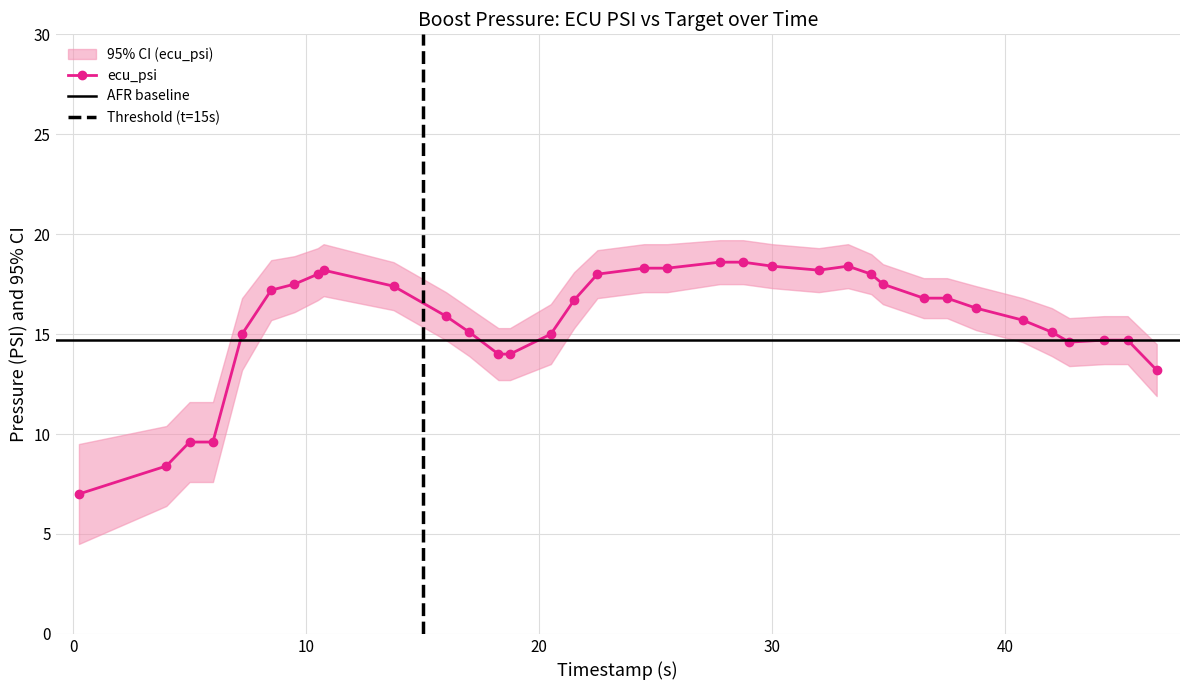

Count the number of data series in this chart.

3